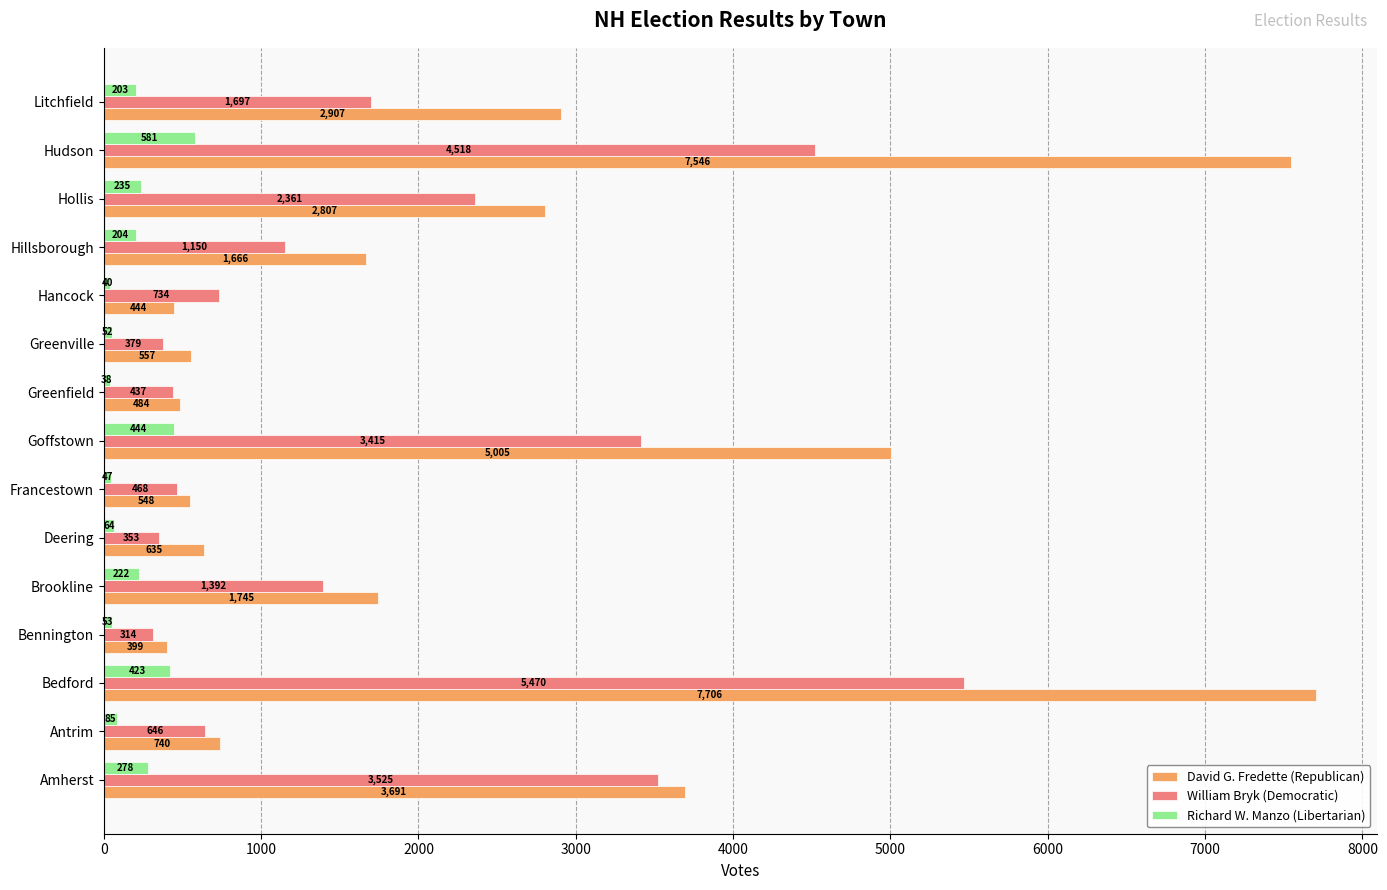

At which label is Richard W. Manzo (Libertarian) closest to 309?

Amherst